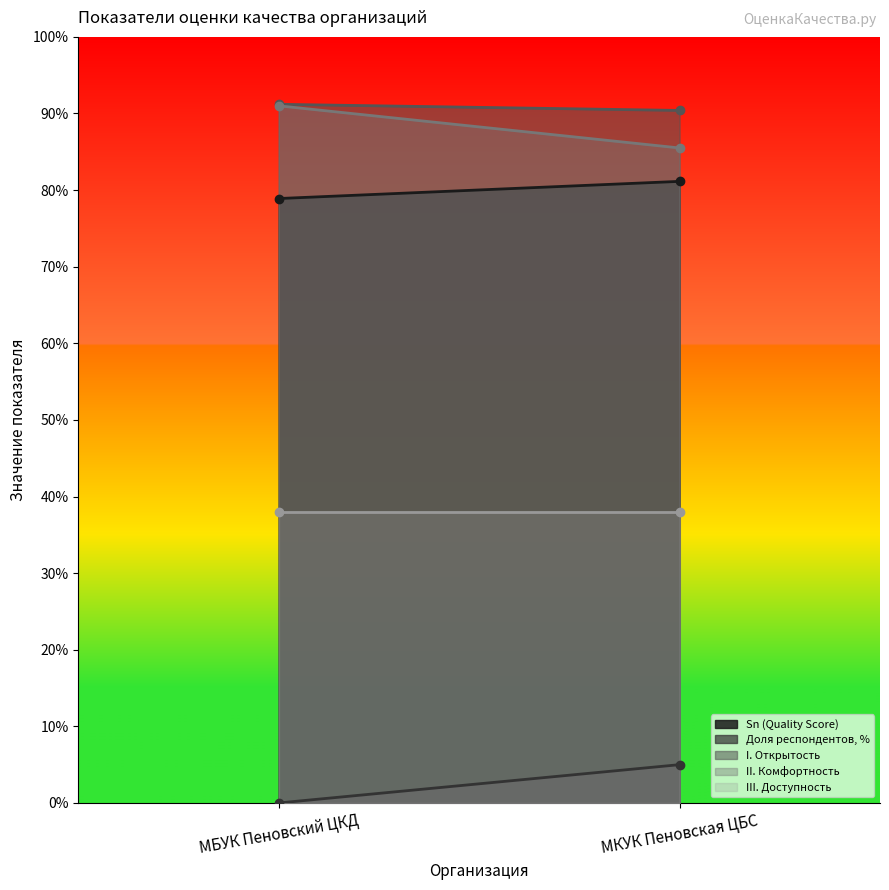

Between МКУК Пеновская ЦБС and МБУК Пеновский ЦКД, which is larger?

МКУК Пеновская ЦБС